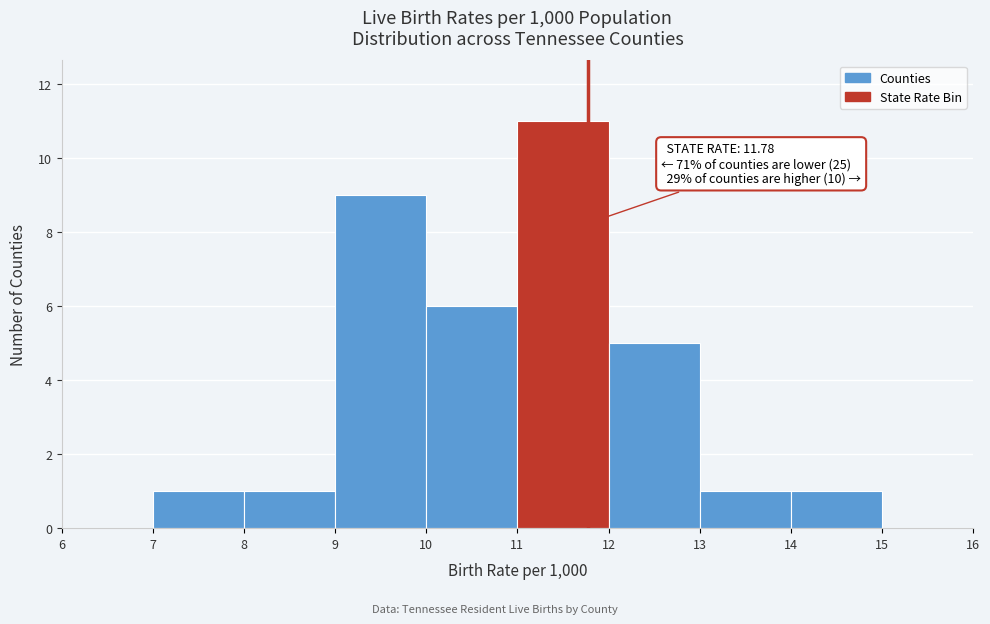

Over which range of the x-axis is the bar tallest?

11 to 12